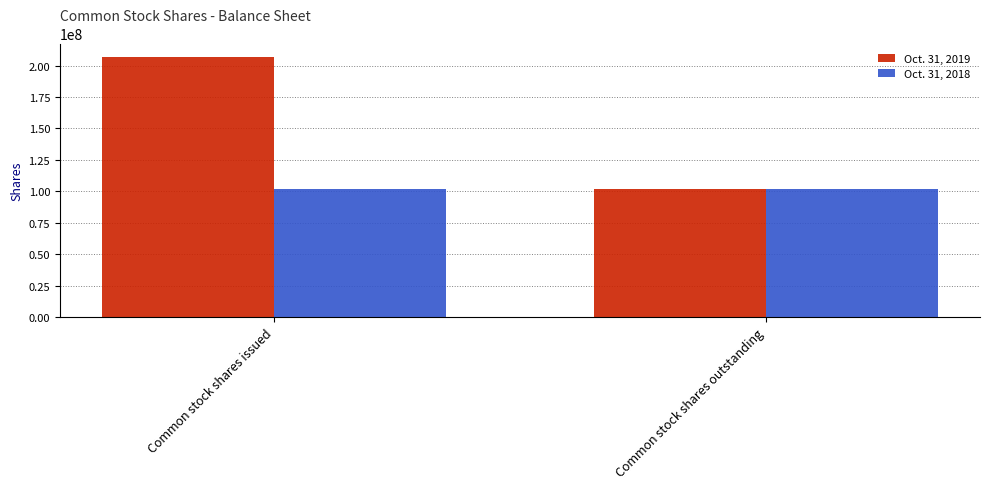

At how many categories does at least one series exceed 107051575?

1